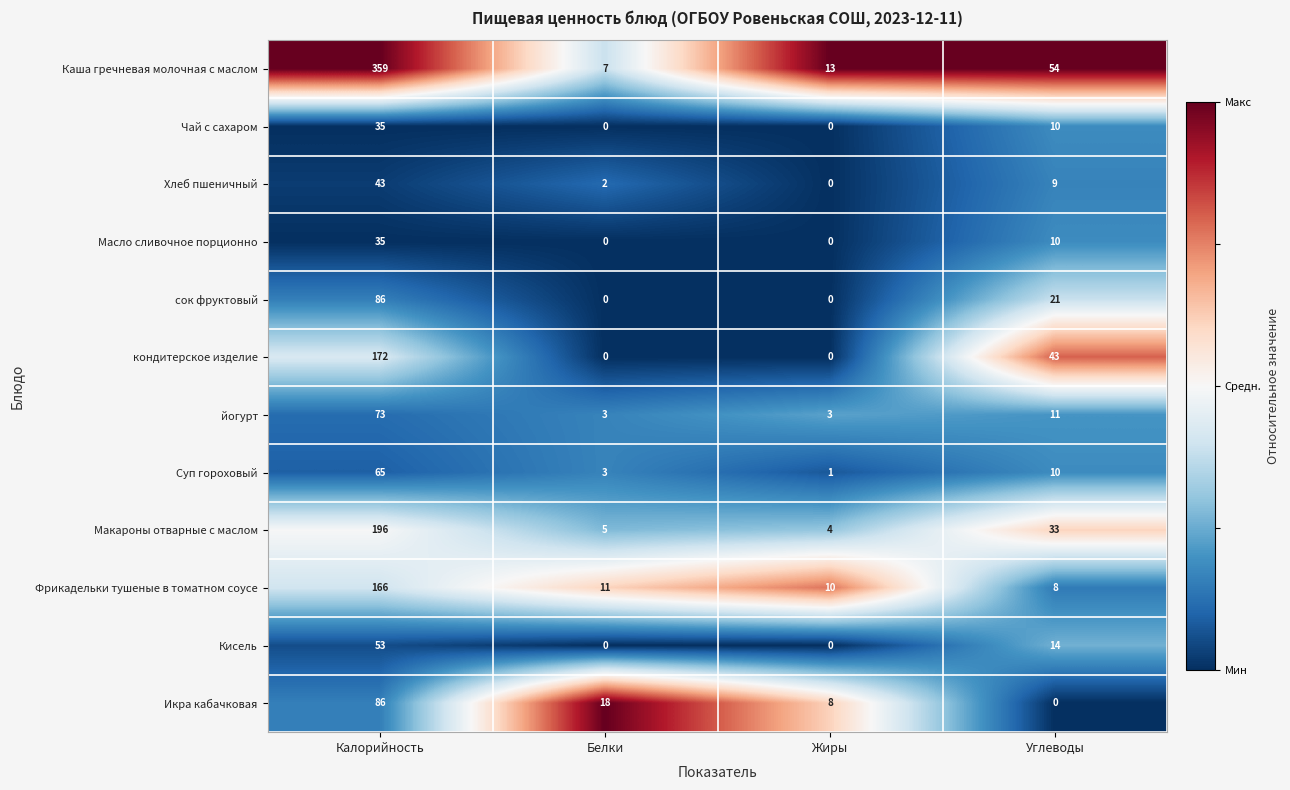

Count the Чай с сахаром values in the range 0 to 35.

4